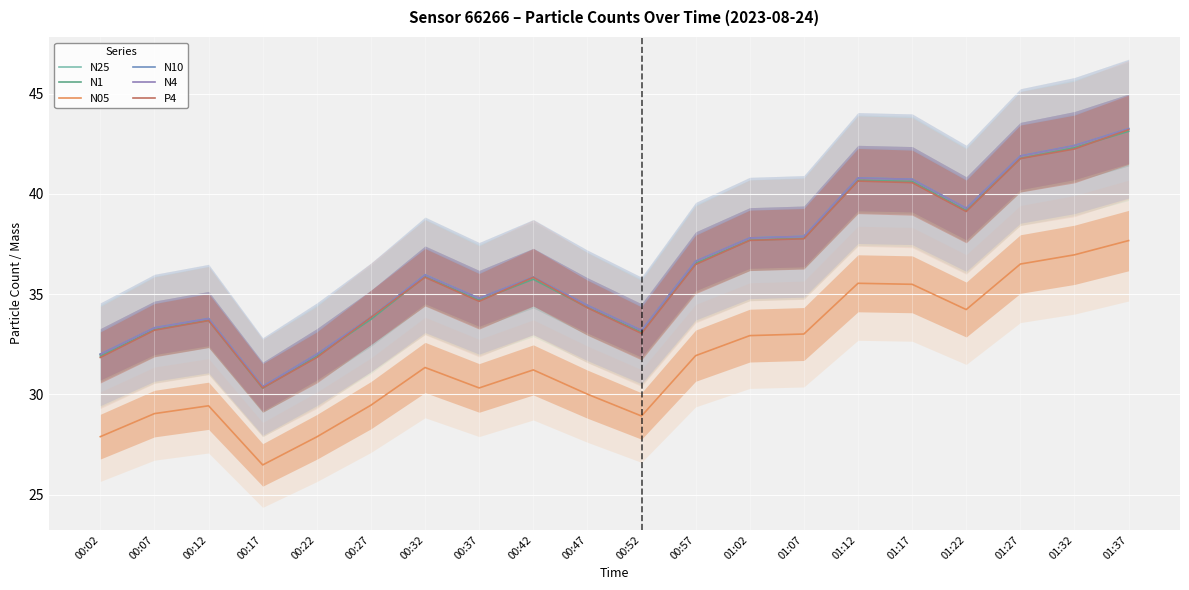

True or false: N1 and N25 intersect in this chart.

False